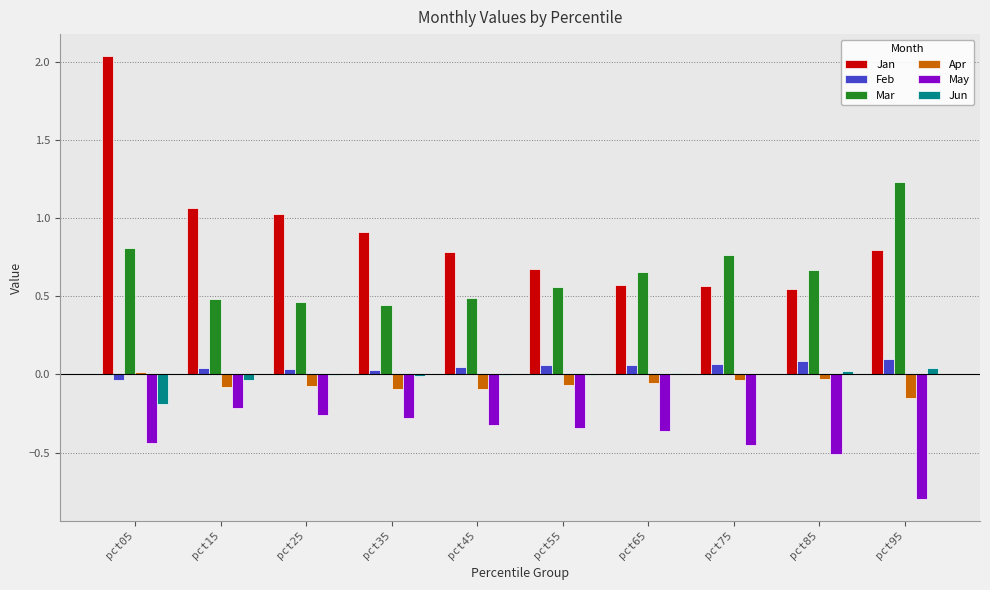

What is the sum of all Jan values?

9.0